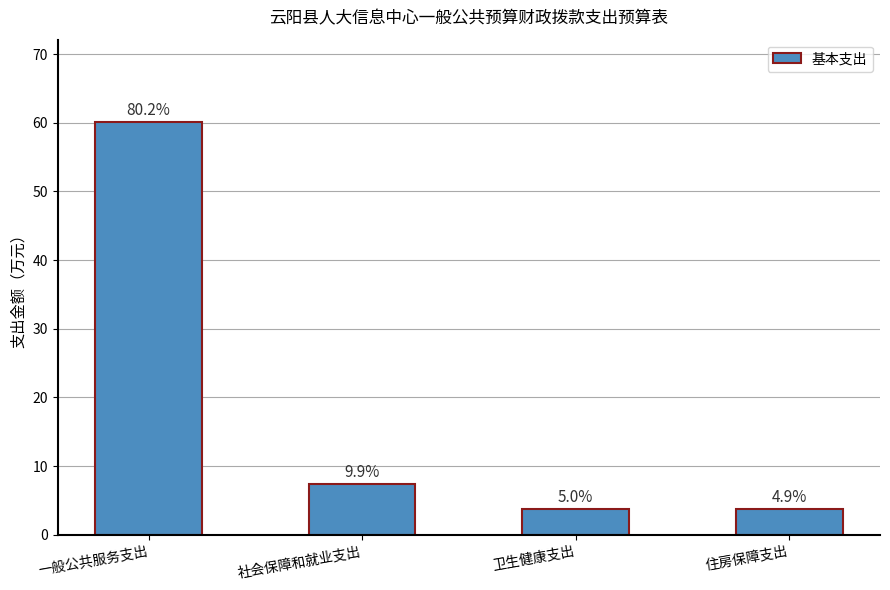

What is the value of the 2nd bar from the left?

7.4